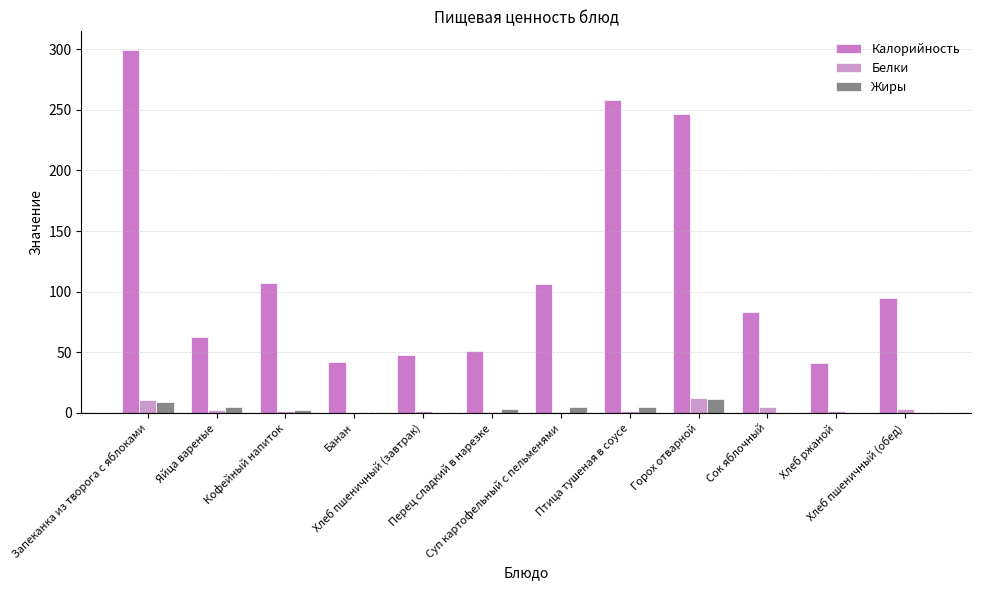

Count the number of data series in this chart.

3